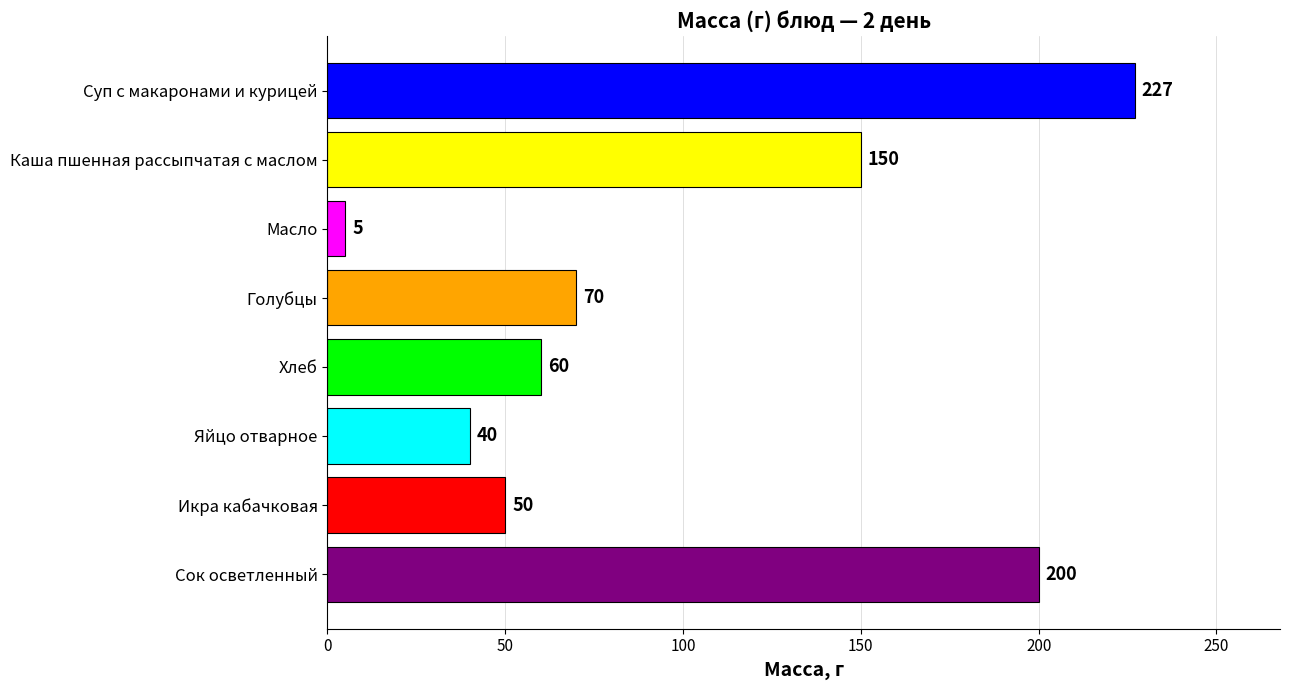

What is the label of the 1st bar from the top?

Суп с макаронами и курицей